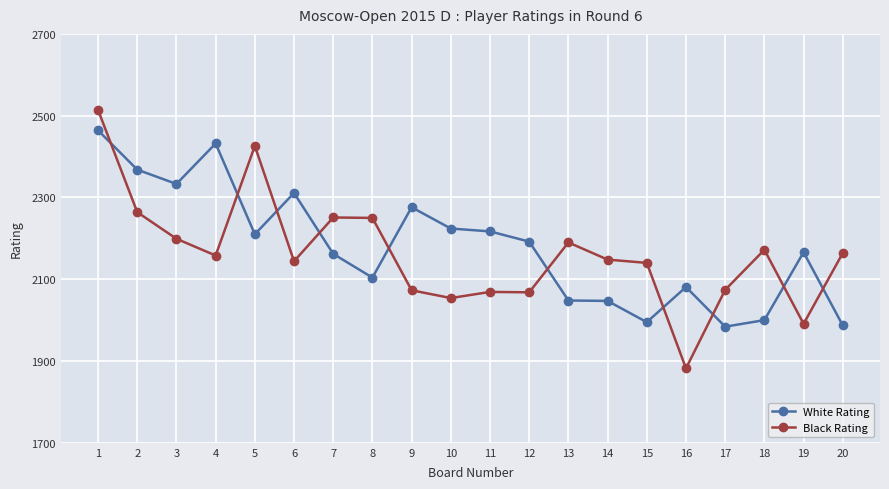

Is the value of White Rating at 14 greater than the value of Black Rating at 4?

No